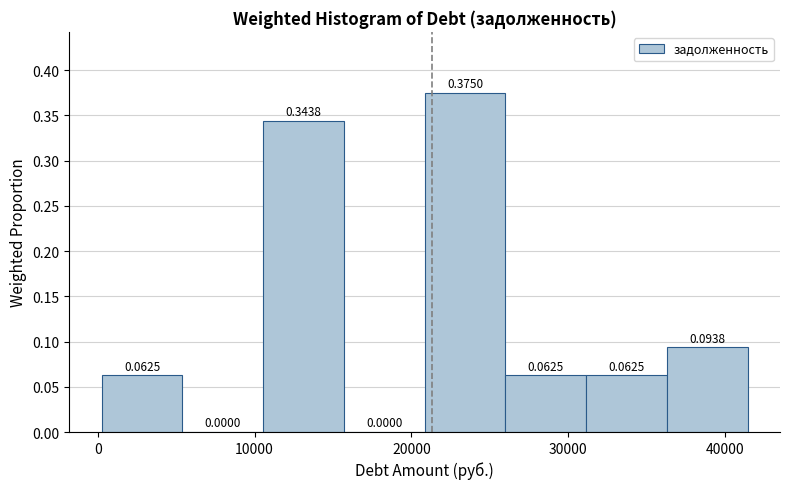

Reading left to right, list every bar in this chart as the range it spans on the x-axis followed by its height. The bar edges are not printed on the chart, so give them approximately, as read against the axis.

0 to 5000: 0.0625
5000 to 11000: 0.0000
11000 to 16000: 0.3438
16000 to 21000: 0.0000
21000 to 26000: 0.3750
26000 to 31000: 0.0625
31000 to 36000: 0.0625
36000 to 41000: 0.0938